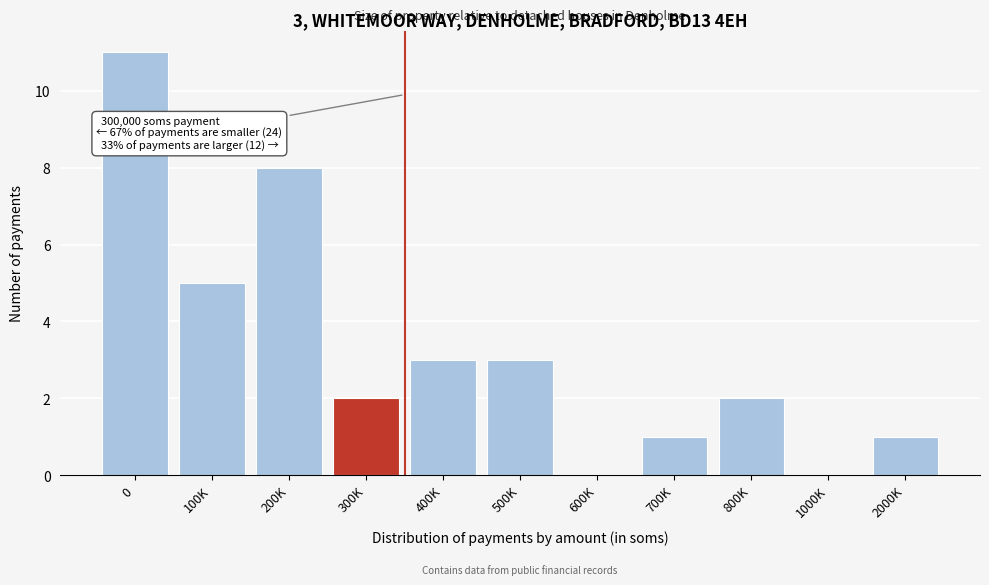

Reading left to right, what are all the values shown in this chart?

0=11	100K=5	200K=8	300K=2	400K=3	500K=3	600K=0	700K=1	800K=2	1000K=0	2000K=1